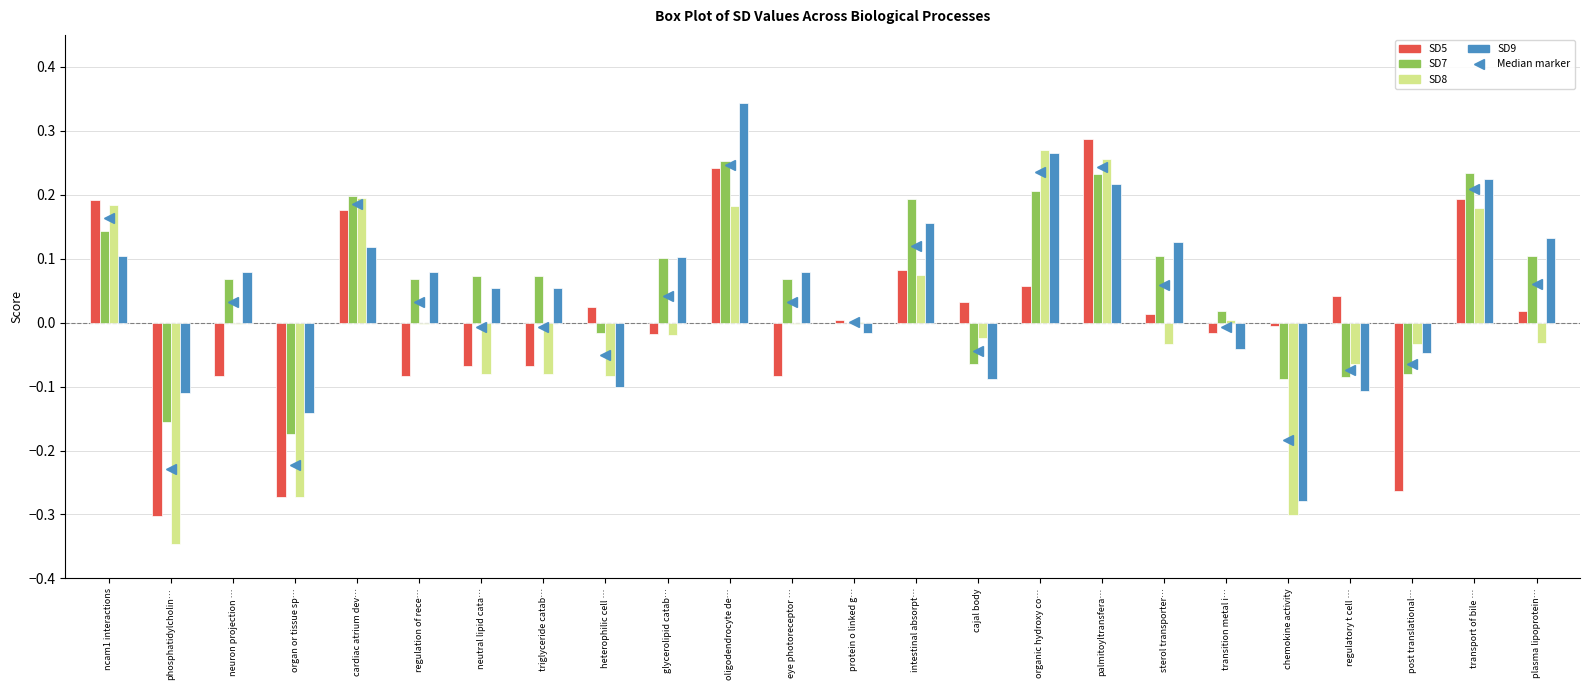

Which label corresponds to the largest value in the chart?

oligodendrocyte de…